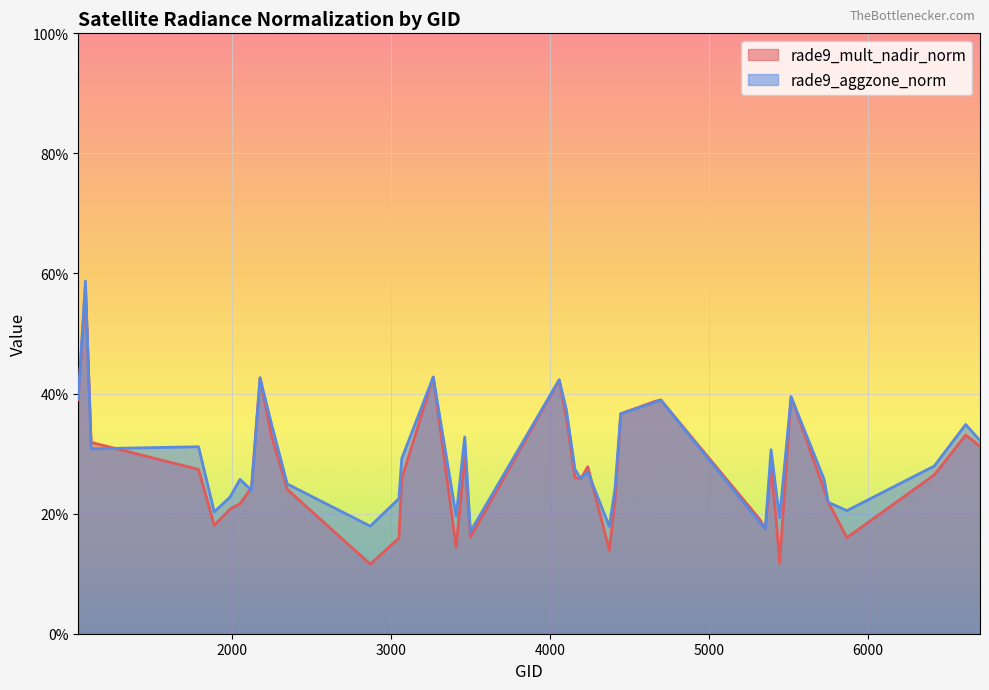

Where is the first local minimum for rade9_mult_nadir_norm?

1889